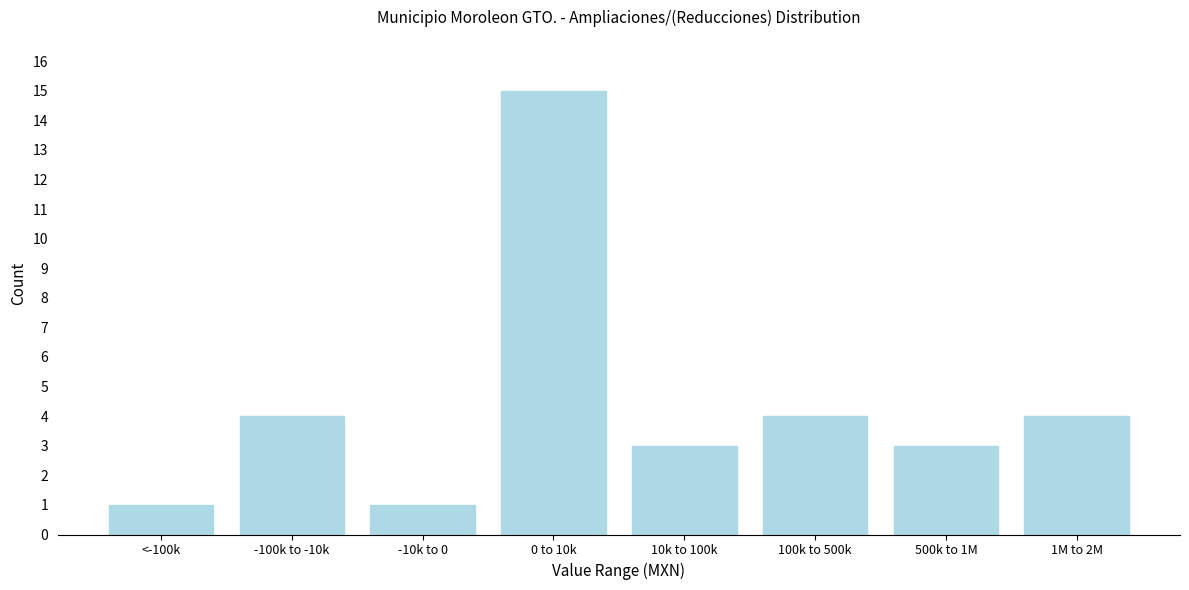

Reading right to left, what are all the values shown in this chart?

4	3	4	3	15	1	4	1